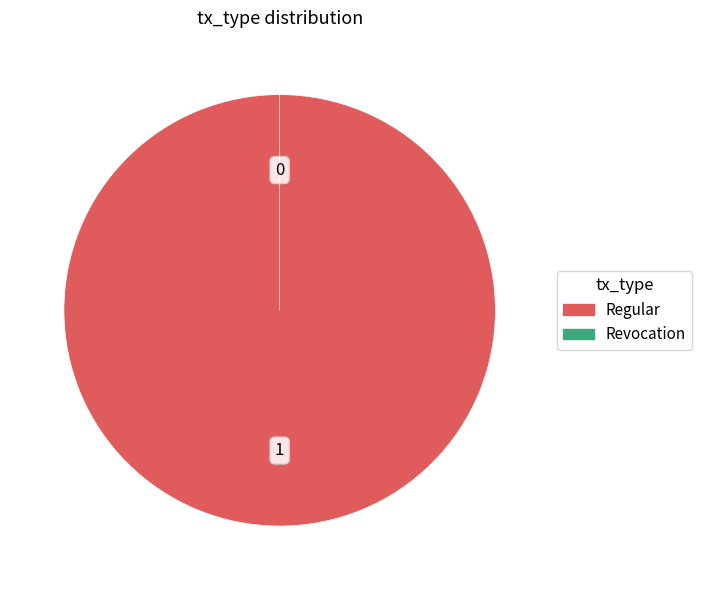

To the nearest percent, what portion does Regular represent?

100%